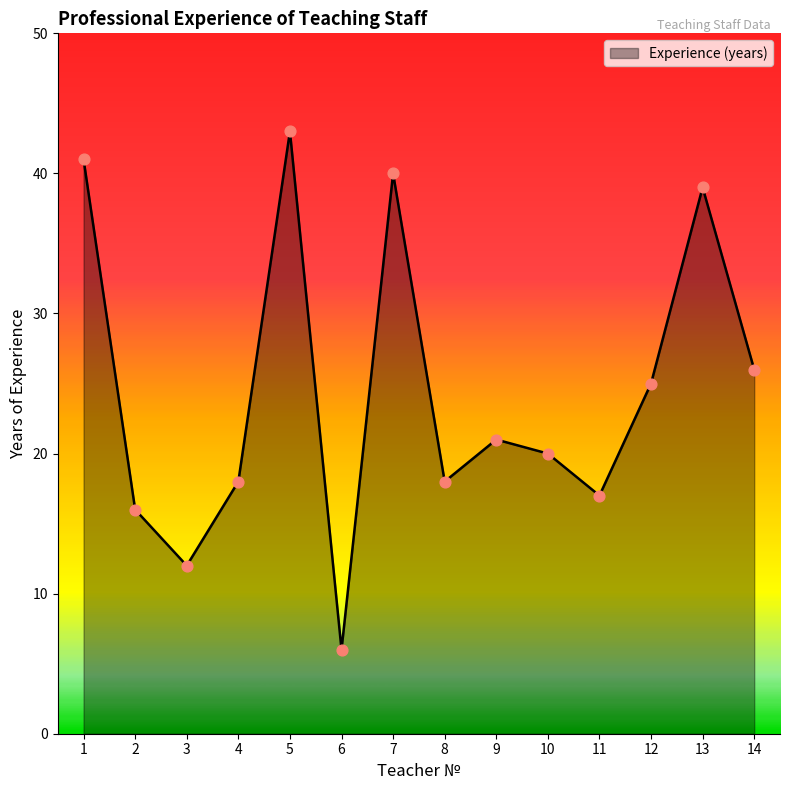

What is the ratio of the value at 6 to the value at 1?

0.1